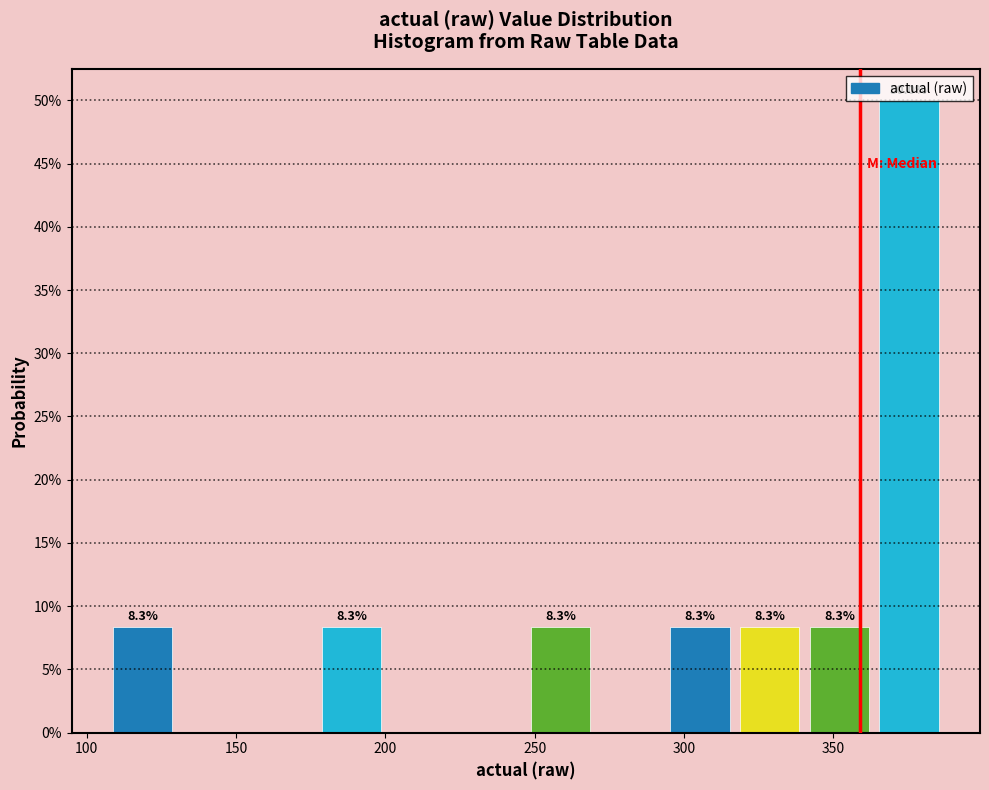

Which range on the x-axis has the tallest bar?

365 to 385